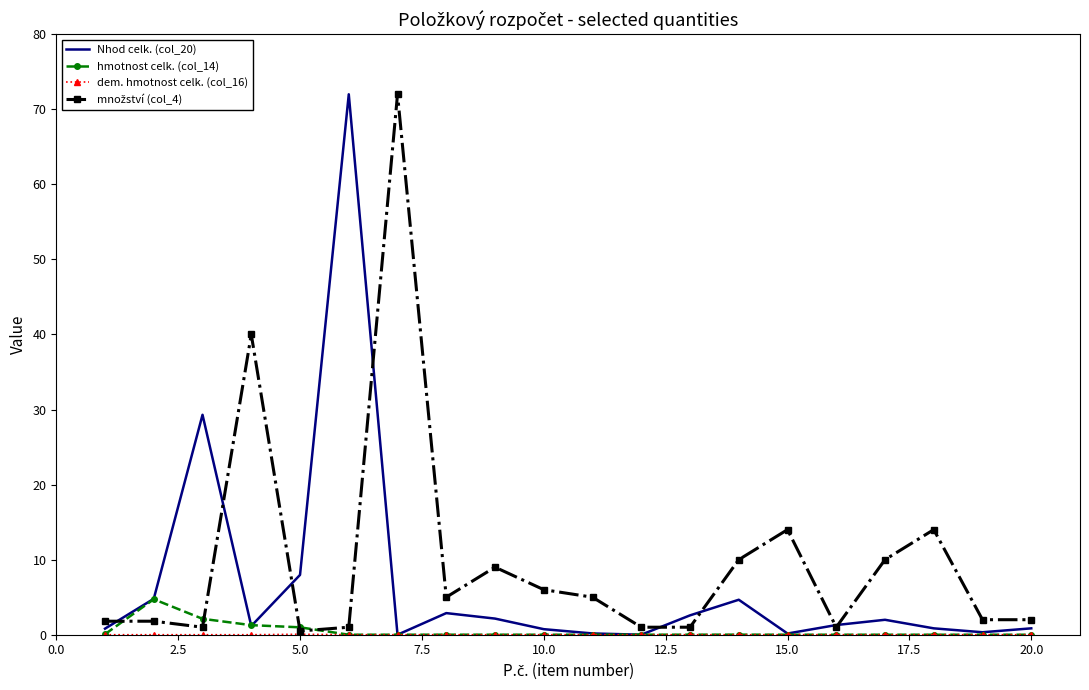

What is the maximum value for hmotnost celk. (col_14)?

4.7